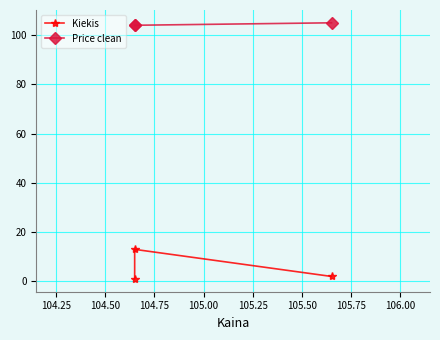

Which series has the largest range (max minus min)?

Kiekis